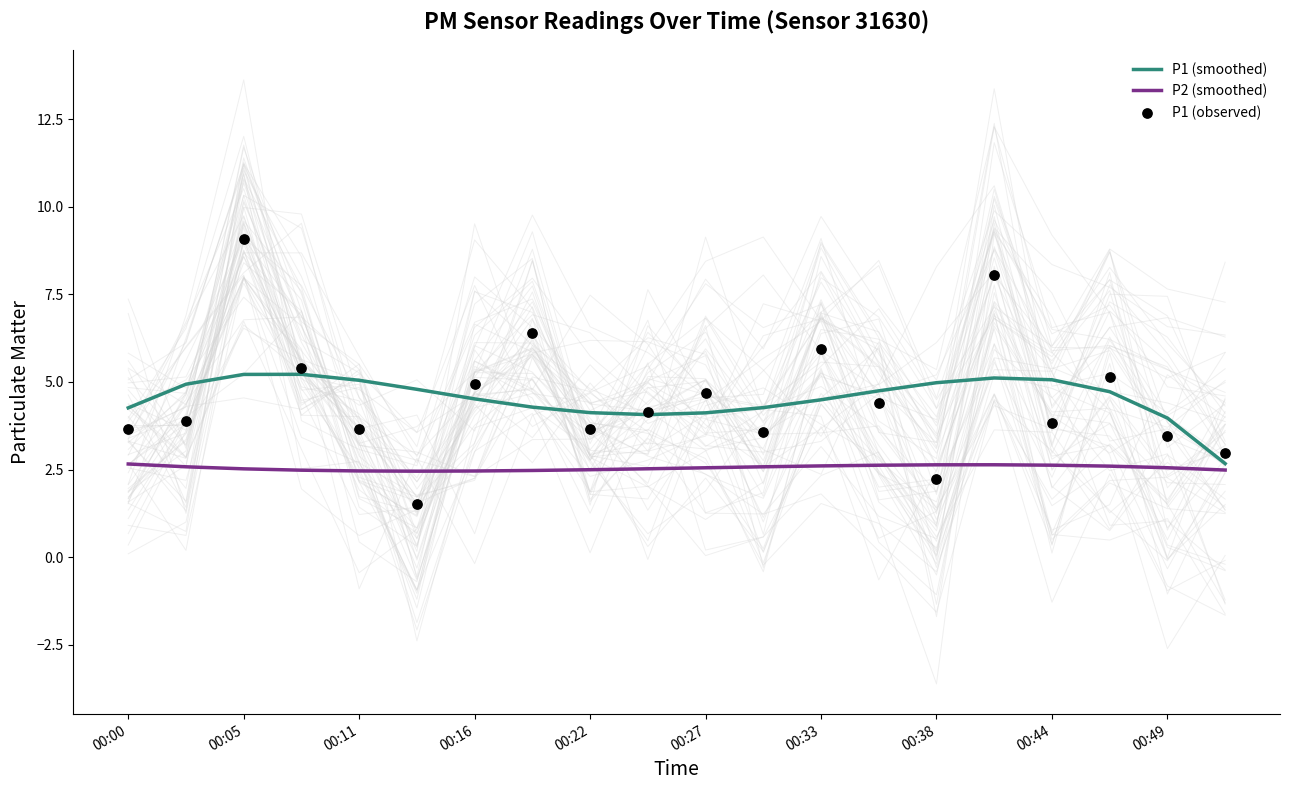

Which series contains the highest Y value?

P1 (observed)